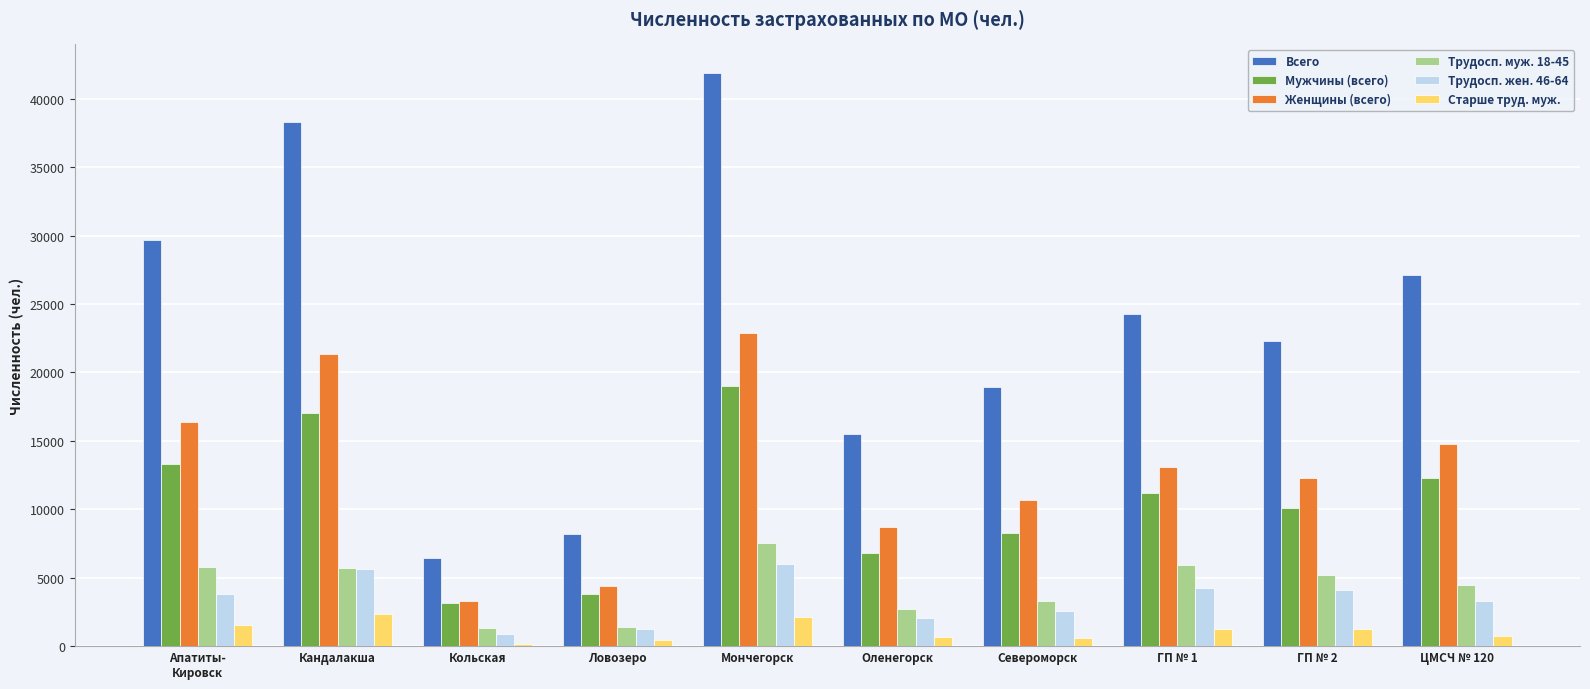

What is the greatest value displayed?

41868